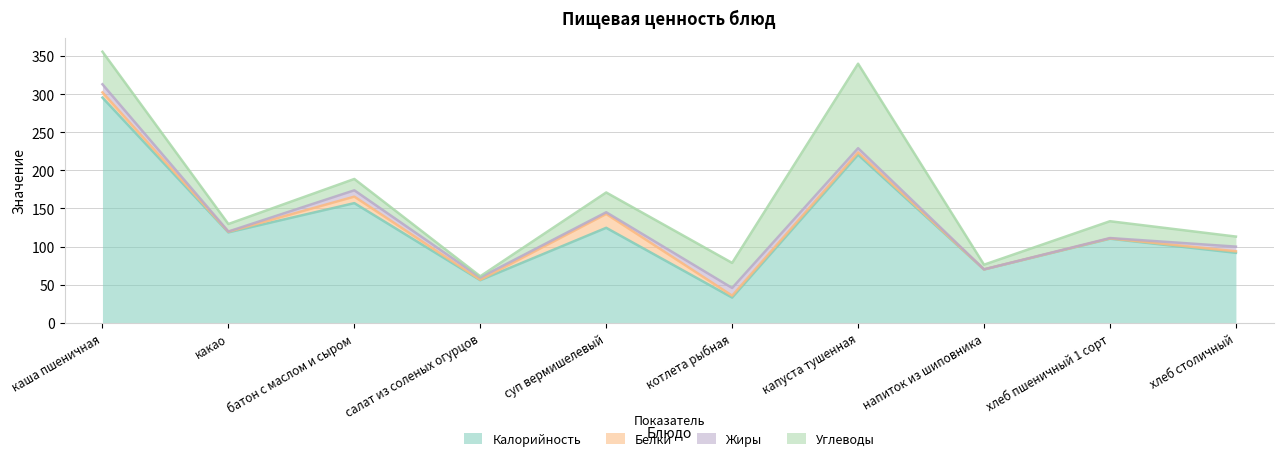

The Белки series shows 12.6 at батон с маслом и сыром. True or false?

False